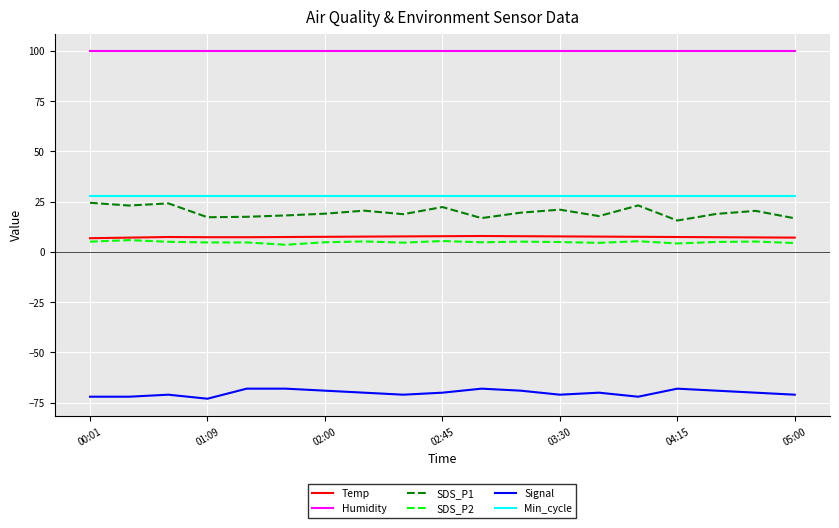

How many Signal values are between -71 and -69?

11